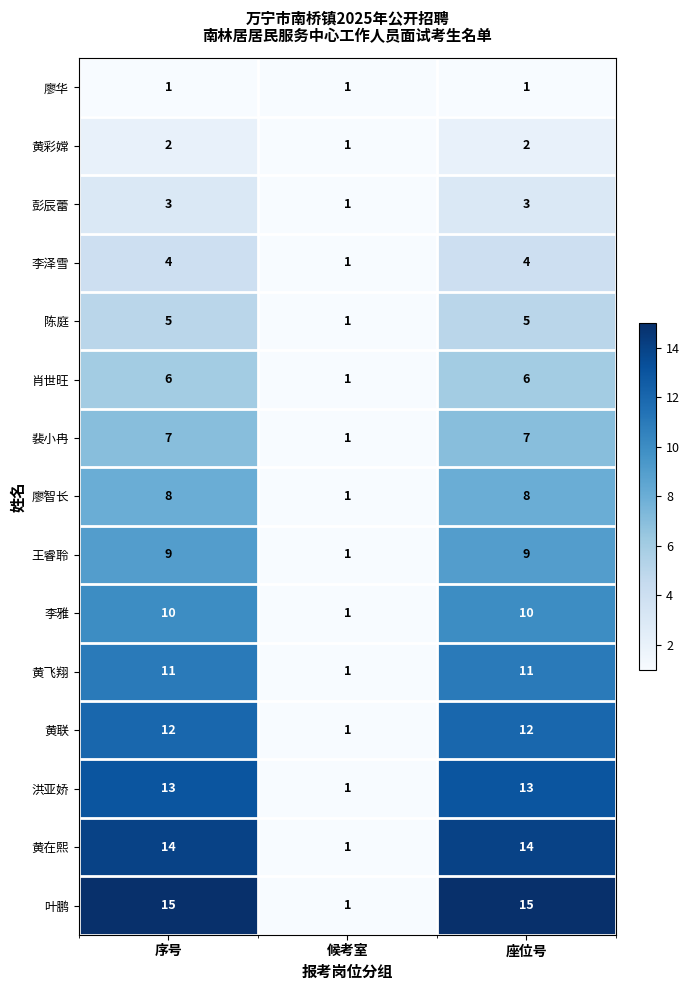

What is the total value across all series at 序号?

120